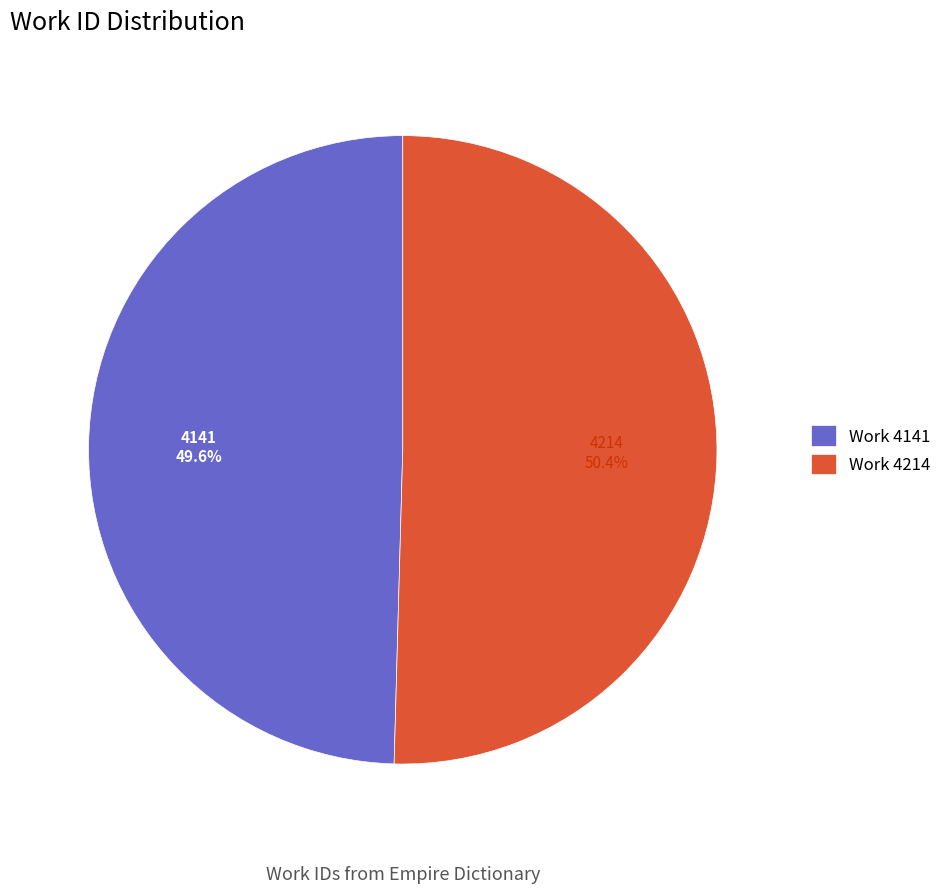

To the nearest percent, what is the average slice percentage?

50%